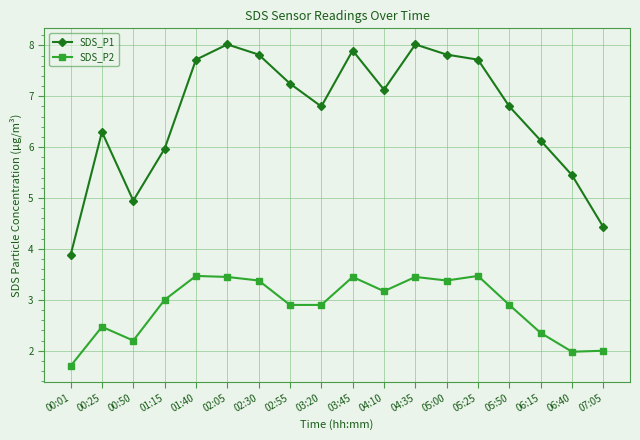

Rank the series at 00:25 from lowest to highest value.

SDS_P2, SDS_P1